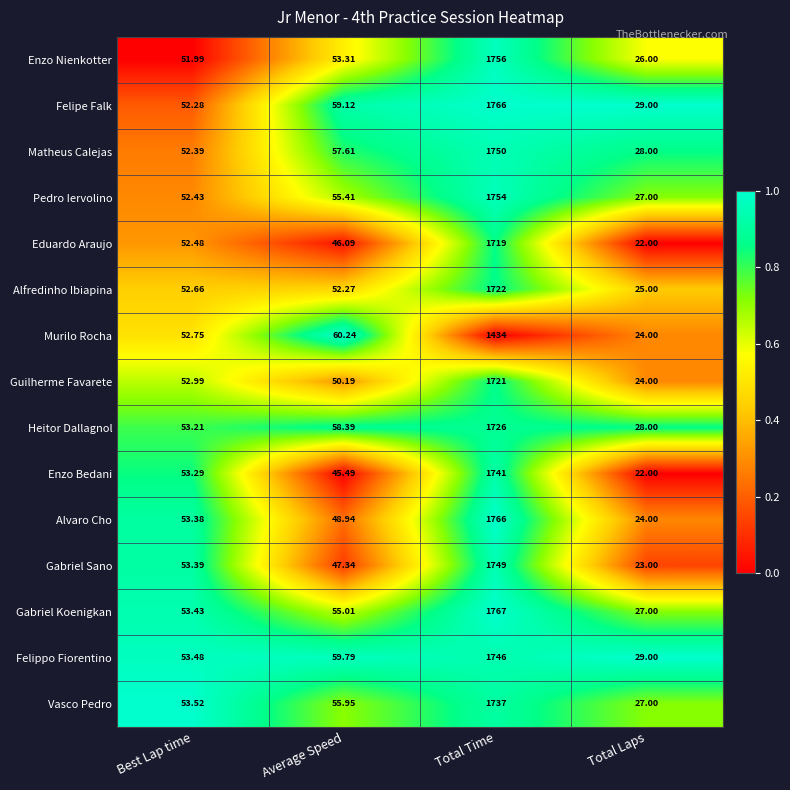

Which series changed the most between Average Speed and Total Laps?

Murilo Rocha